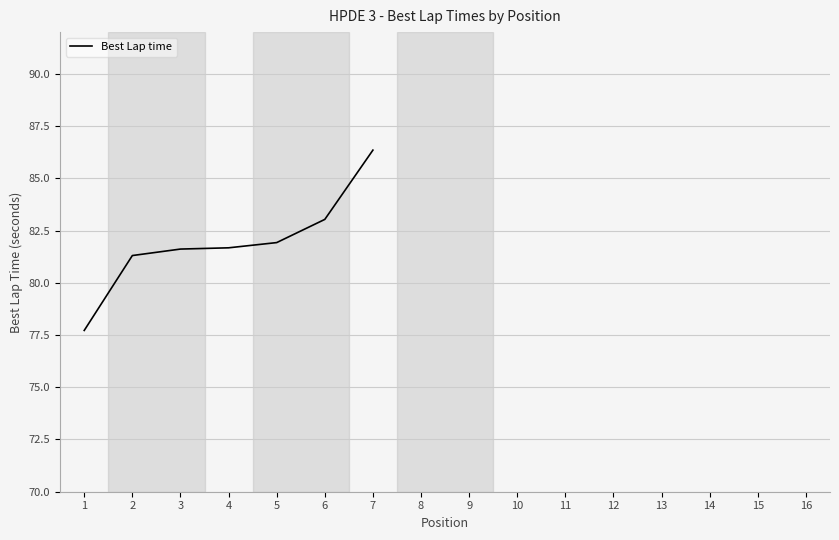

The chart shows a value of 81.3 at 2. True or false?

True